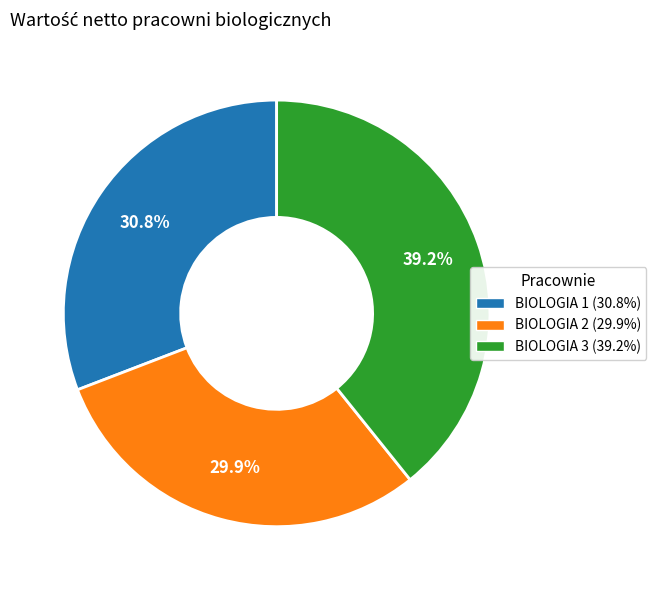

Rank the categories by value from highest to lowest.

BIOLOGIA 3, BIOLOGIA 1, BIOLOGIA 2